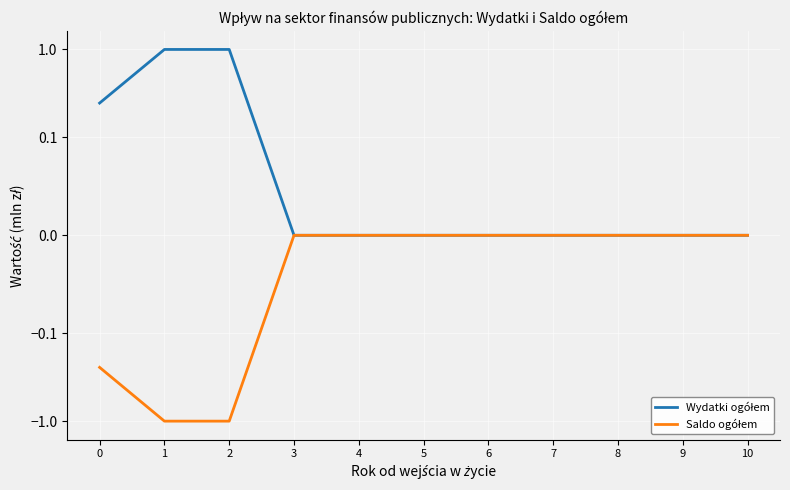

True or false: Saldo ogółem and Wydatki ogółem cross at least once.

False